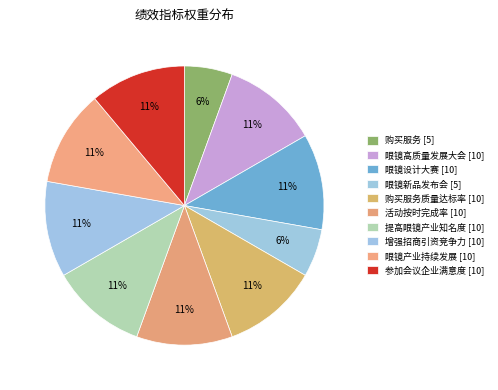

Rank the categories by value from highest to lowest.

眼镜高质量发展大会, 眼镜设计大赛, 购买服务质量达标率, 活动按时完成率, 提高眼镜产业知名度, 增强招商引资竞争力, 眼镜产业持续发展, 参加会议企业满意度, 购买服务, 眼镜新品发布会